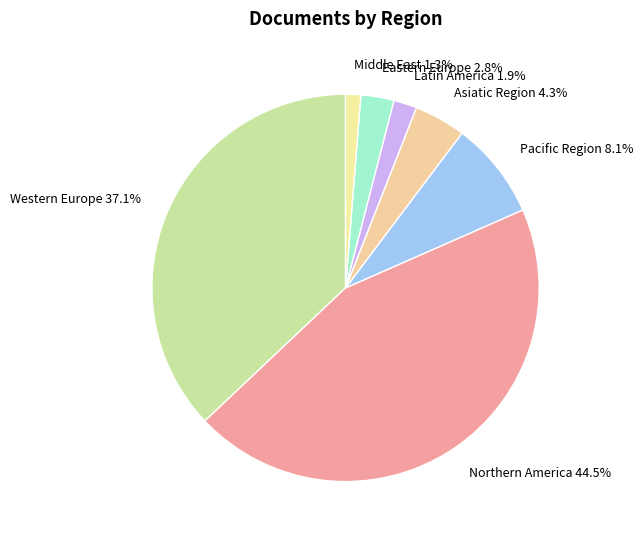

Which category has the biggest portion of the pie?

Northern America 44.5%